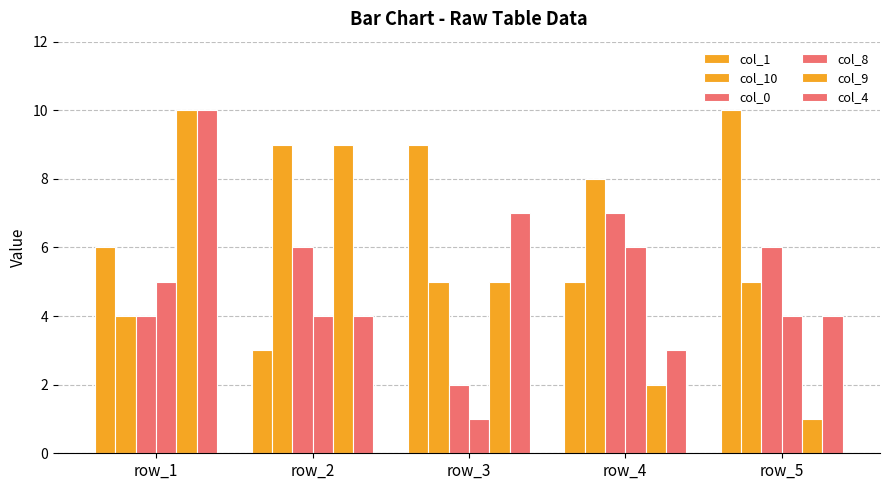

Does the chart contain any negative values?

No